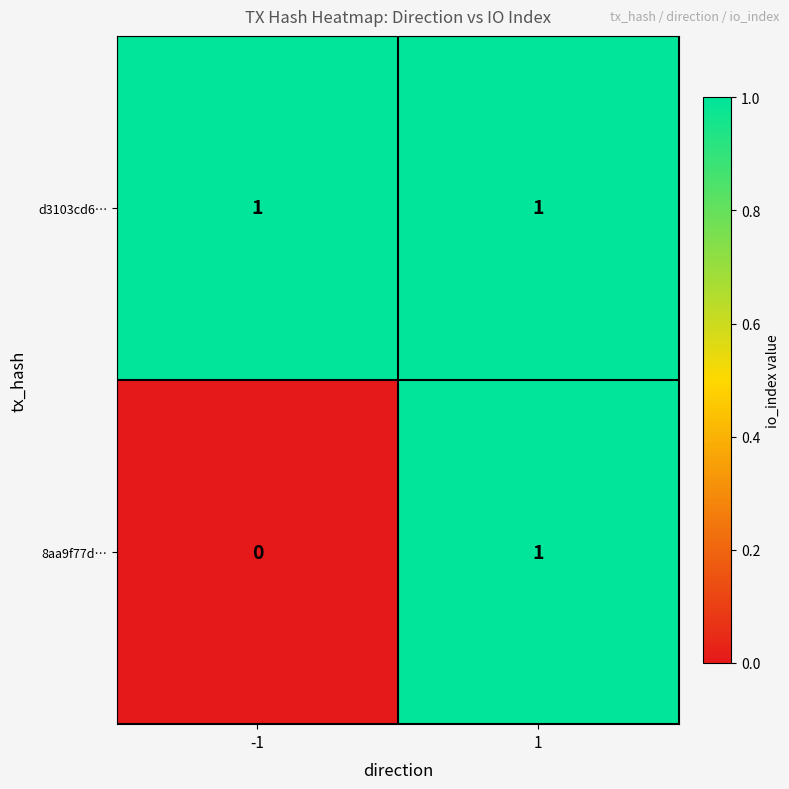

Which series changed the most between -1 and 1?

8aa9f77d…